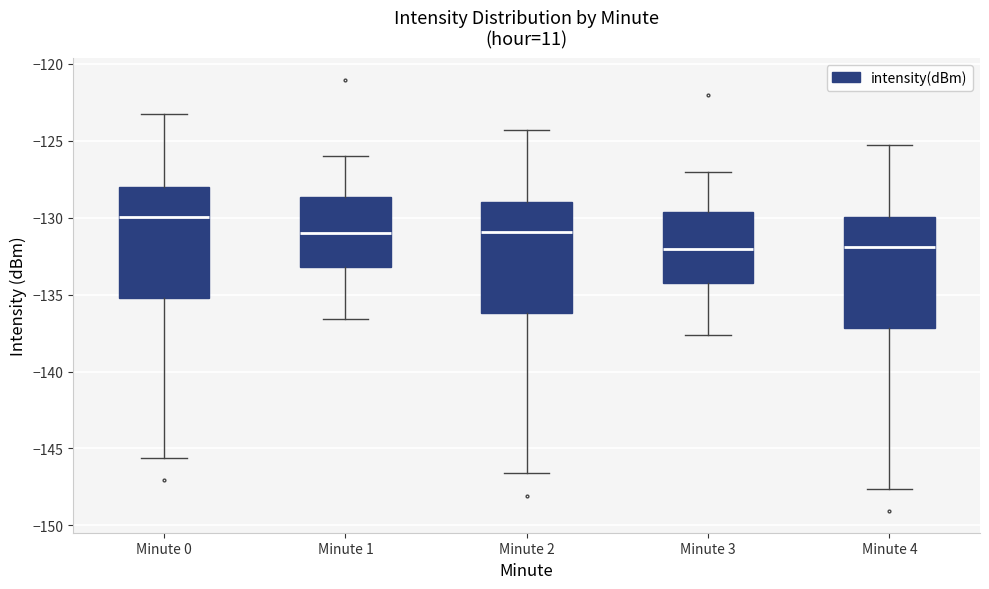

Reading left to right, transcribe this box plot: for each box, give where its median line is, the range the box spans, and where its two whiskers end, as read against the y-axis. The values are not printed on the chart, so give them approximately, as read against the axis.

Minute 0: median -130.0, box -135.0 to -128.0, whiskers -145.5 to -123.5
Minute 1: median -131.0, box -133.0 to -128.5, whiskers -136.5 to -126.0
Minute 2: median -131.0, box -136.0 to -129.0, whiskers -146.5 to -124.5
Minute 3: median -132.0, box -134.0 to -129.5, whiskers -137.5 to -127.0
Minute 4: median -132.0, box -137.0 to -130.0, whiskers -147.5 to -125.5